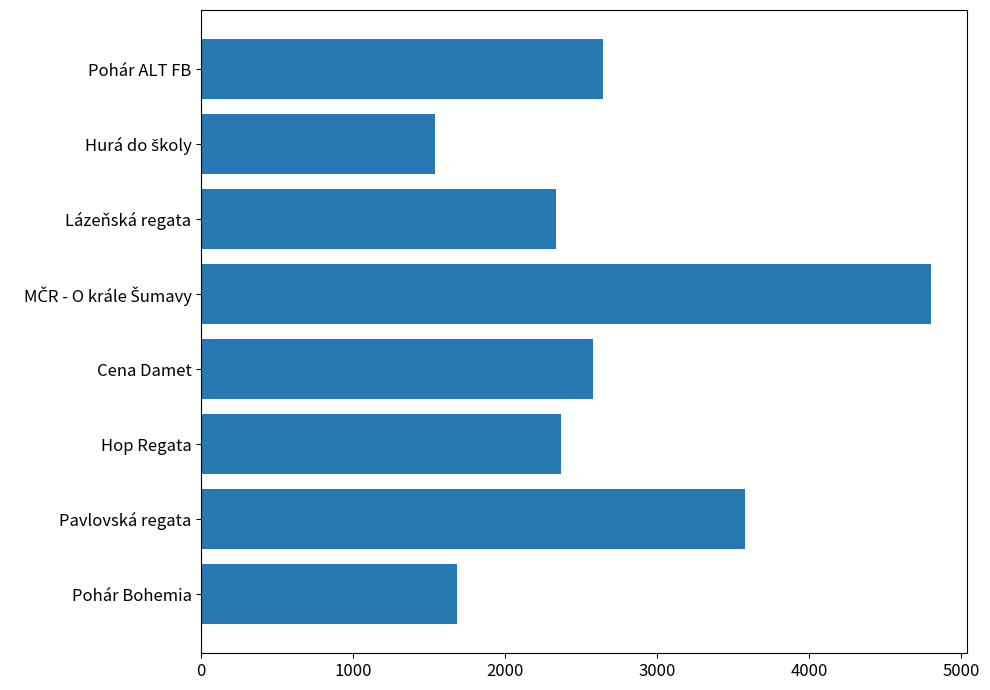

What is the difference between the second highest and minimum values?

2034